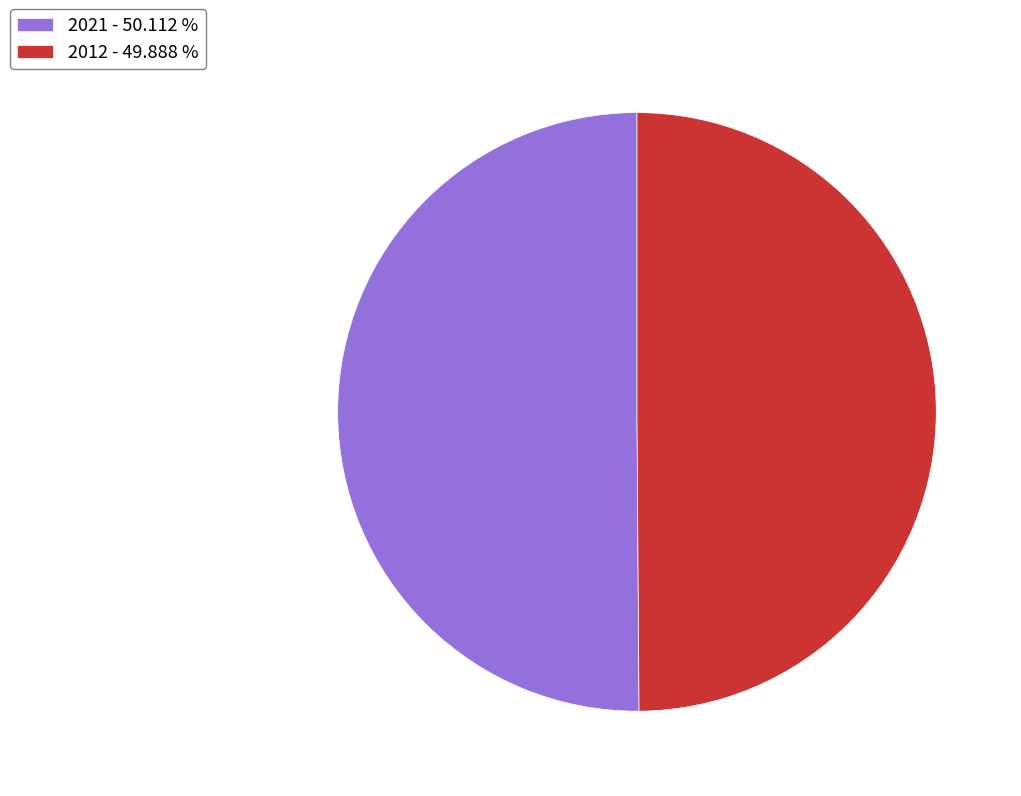

Do 2021 - 50.112 % and 2012 - 49.888 % together represent more than half of the pie?

Yes